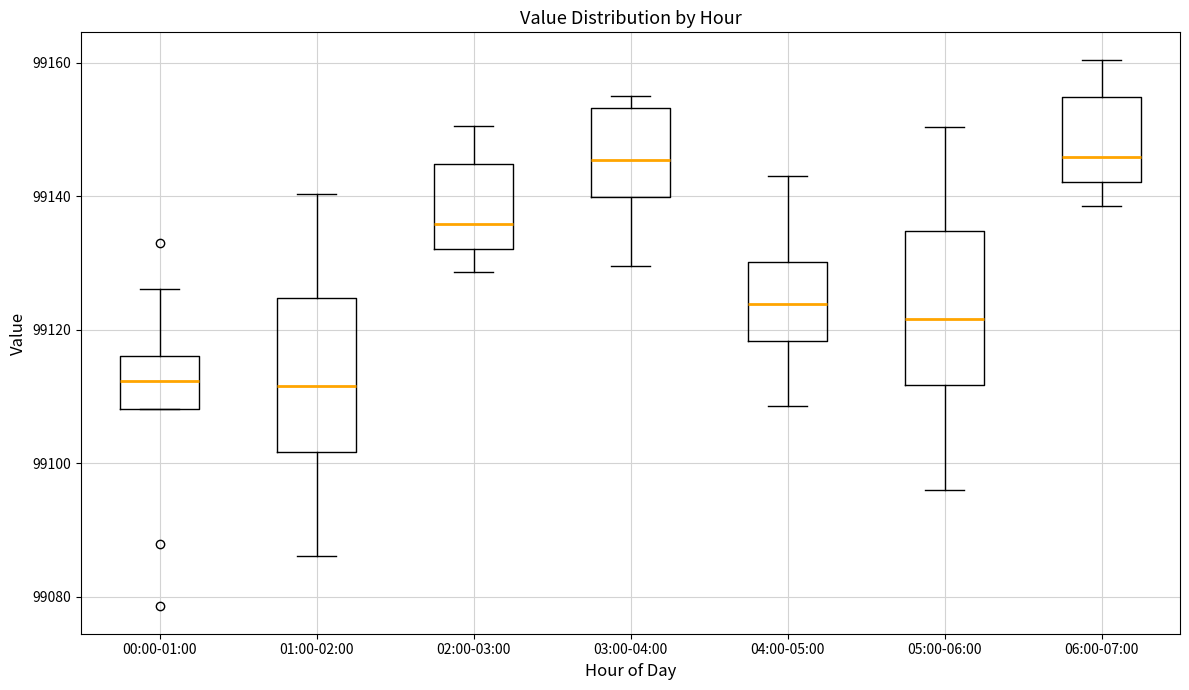

Where does the median line of the box for 03:00-04:00 sit on the y-axis? The values are not printed on the chart, so give them approximately, as read against the axis.

99146